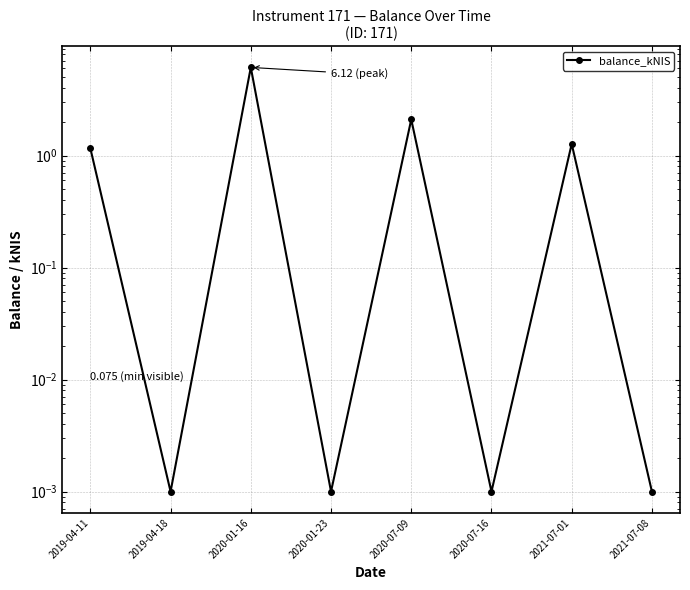

What is the sum of all values?

10.7